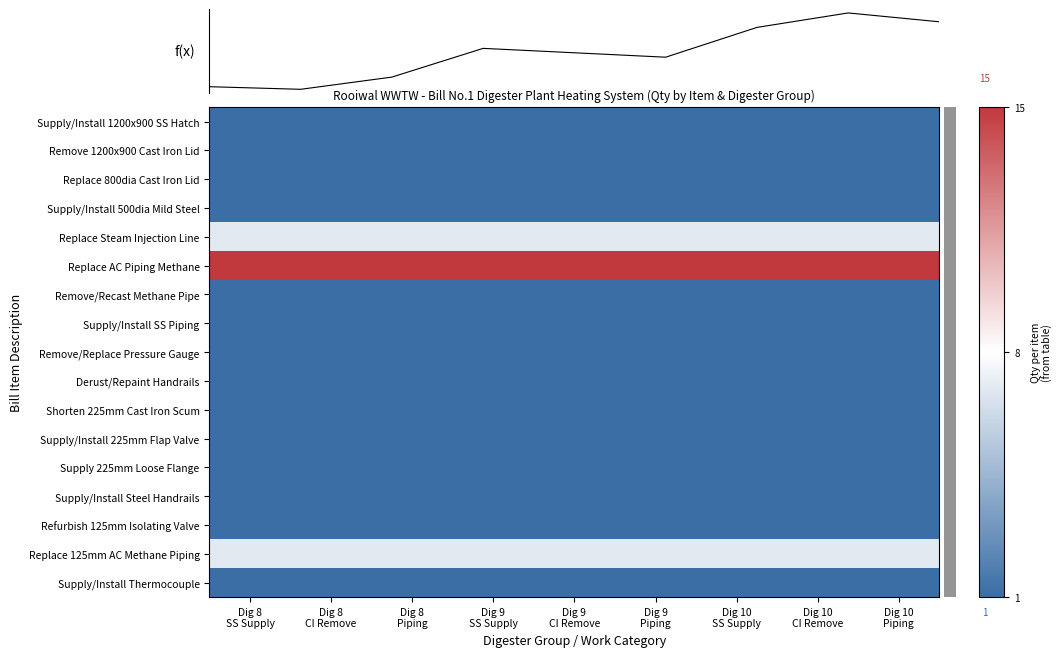

What is the lowest value of the Remove/Recast Methane Pipe series?

1.0